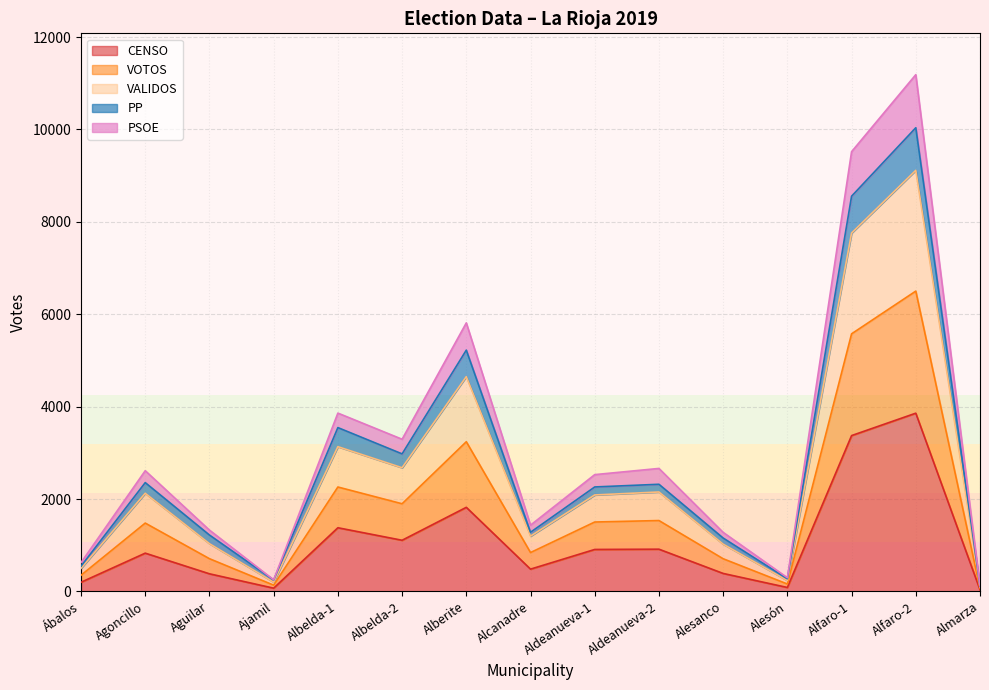

At which category is the sum across all series the highest?

Alfaro-2